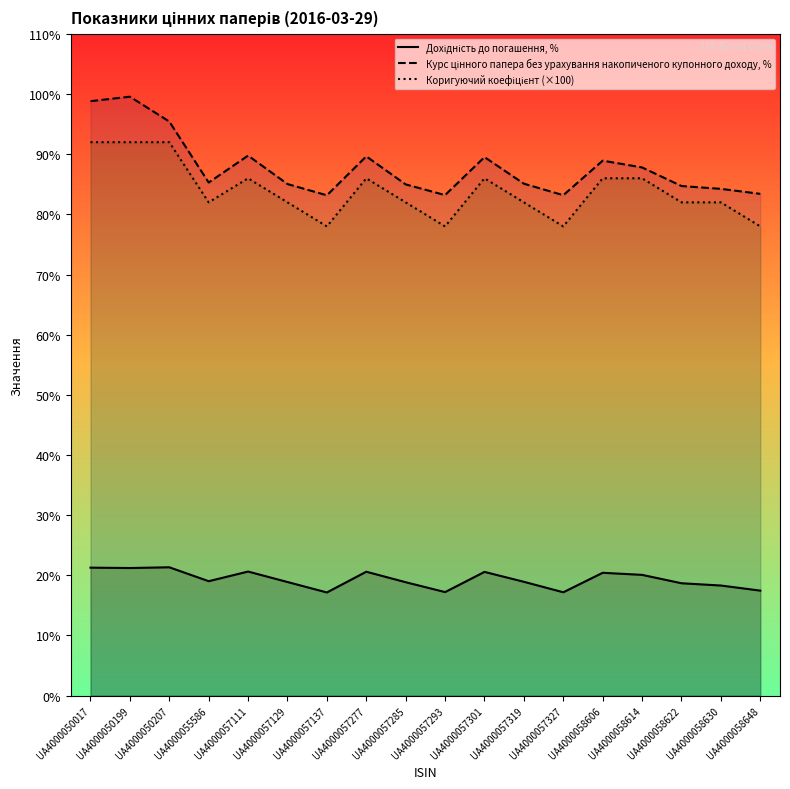

What is the total value across all series at UA4000058614?

193.9